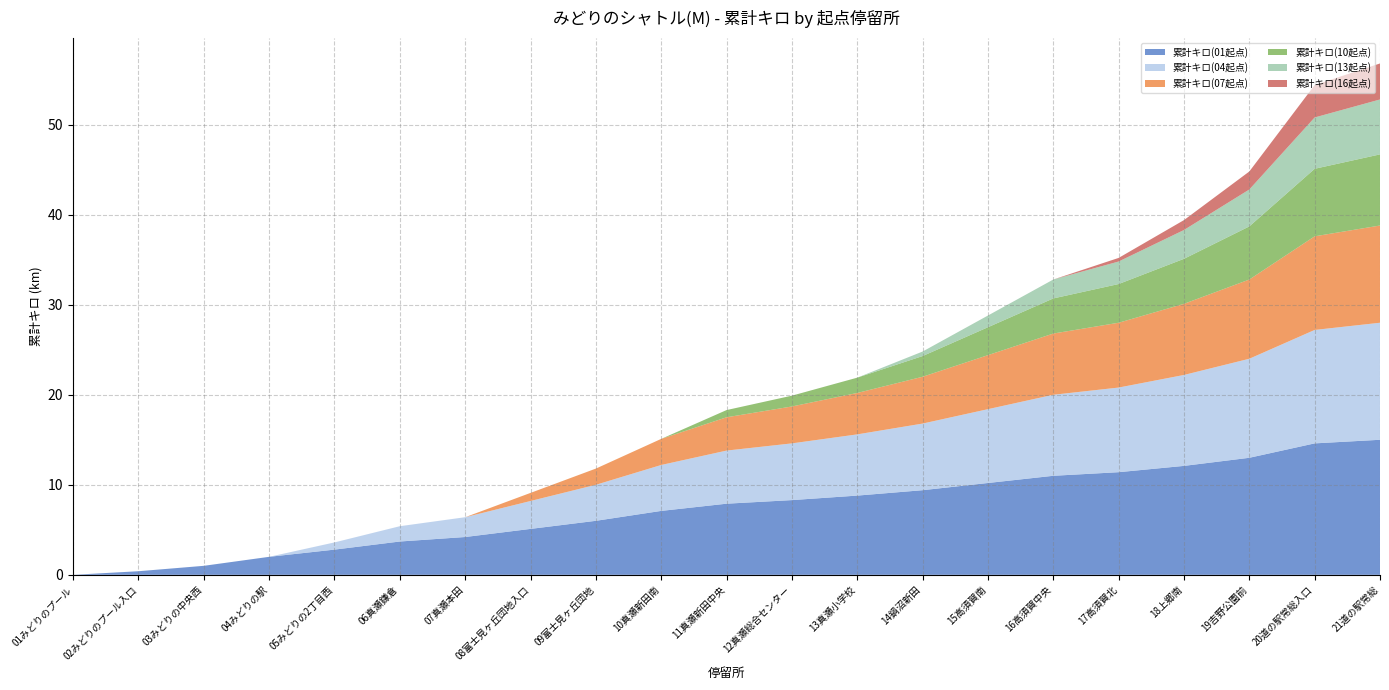

Reading right to left, transcribe all the data shown in this chart.

累計キロ(01起点): 15.0	14.6	13.0	12.1	11.4	11.0	10.2	9.4	8.8	8.3	7.9	7.1	6.0	5.1	4.2	3.7	2.8	2.0	1.0	0.4	0.0
累計キロ(04起点): 13.0	12.6	11.0	10.1	9.4	9.0	8.2	7.4	6.8	6.3	5.9	5.1	4.0	3.1	2.2	1.7	0.8	0.0	0.0	0.0	0.0
累計キロ(07起点): 10.8	10.4	8.8	7.9	7.2	6.8	6.0	5.2	4.6	4.1	3.7	2.9	1.8	0.9	0.0	0.0	0.0	0.0	0.0	0.0	0.0
累計キロ(10起点): 7.9	7.5	5.9	5.0	4.3	3.9	3.1	2.3	1.7	1.2	0.8	0.0	0.0	0.0	0.0	0.0	0.0	0.0	0.0	0.0	0.0
累計キロ(13起点): 6.1	5.7	4.1	3.2	2.5	2.1	1.3	0.5	0.0	0.0	0.0	0.0	0.0	0.0	0.0	0.0	0.0	0.0	0.0	0.0	0.0
累計キロ(16起点): 4.0	3.6	2.0	1.1	0.4	0.0	0.0	0.0	0.0	0.0	0.0	0.0	0.0	0.0	0.0	0.0	0.0	0.0	0.0	0.0	0.0